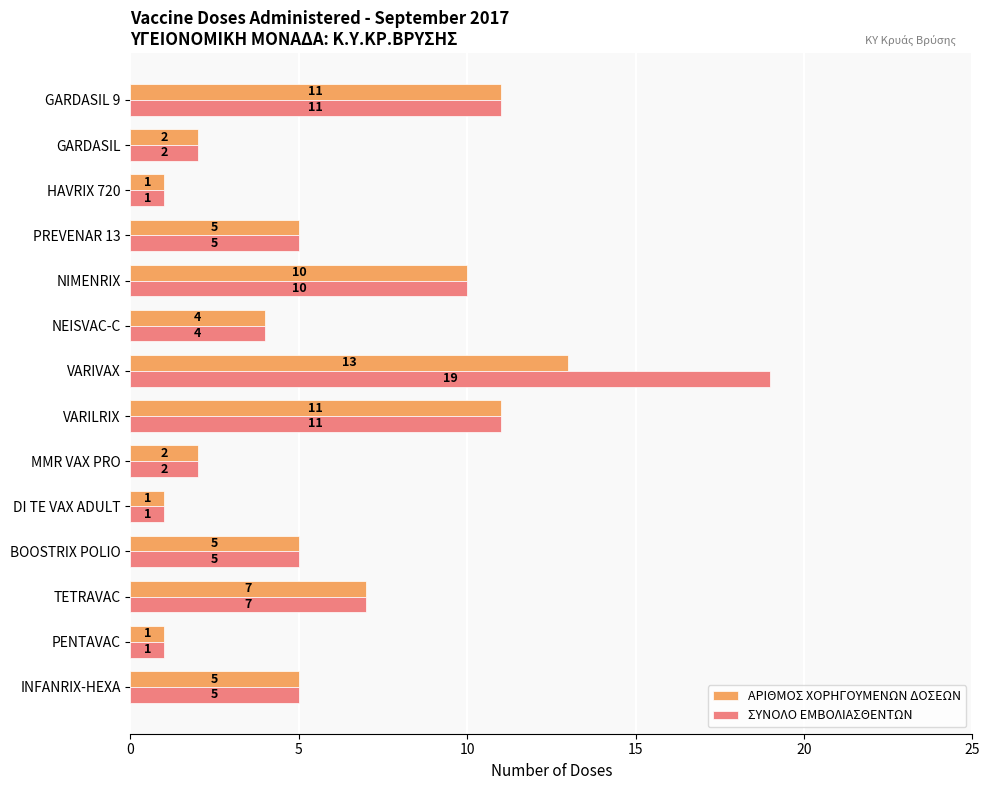

Which series changed the most between VARIVAX and GARDASIL 9?

ΣΥΝΟΛΟ ΕΜΒΟΛΙΑΣΘΕΝΤΩΝ